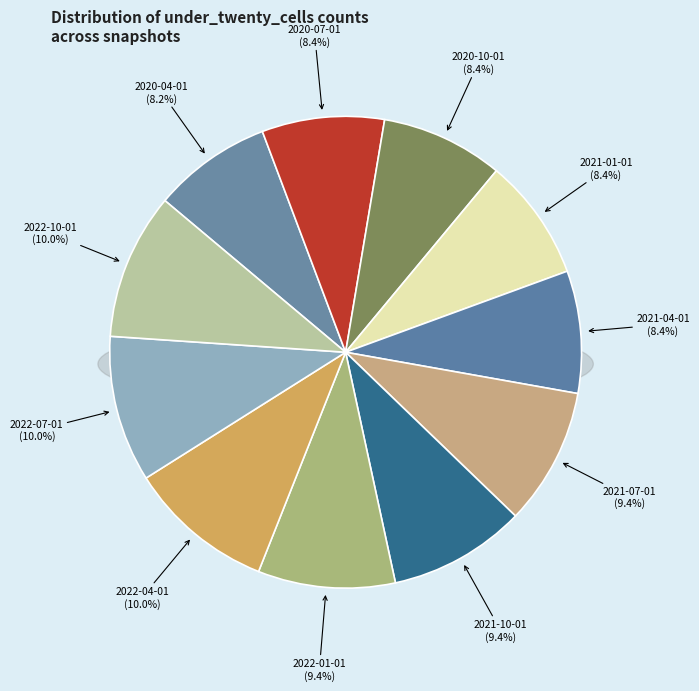

Is the sum of 2021-07-01 and 2021-04-01 greater than half?

No